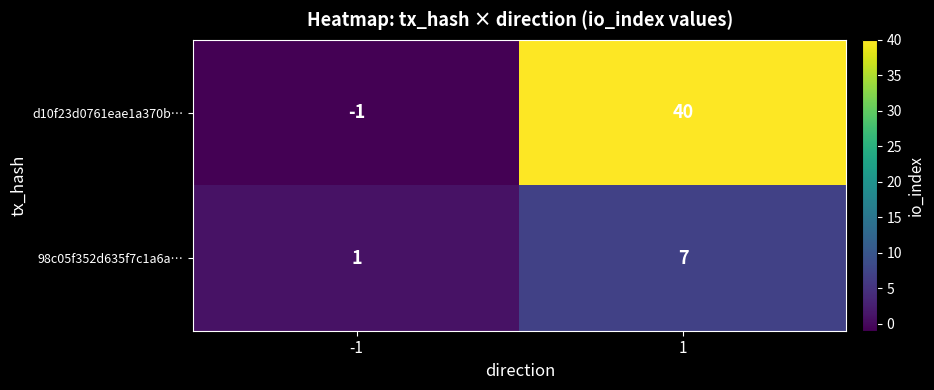

The value of 98c05f352d635f7c1a6a… at 1 is 13. True or false?

False